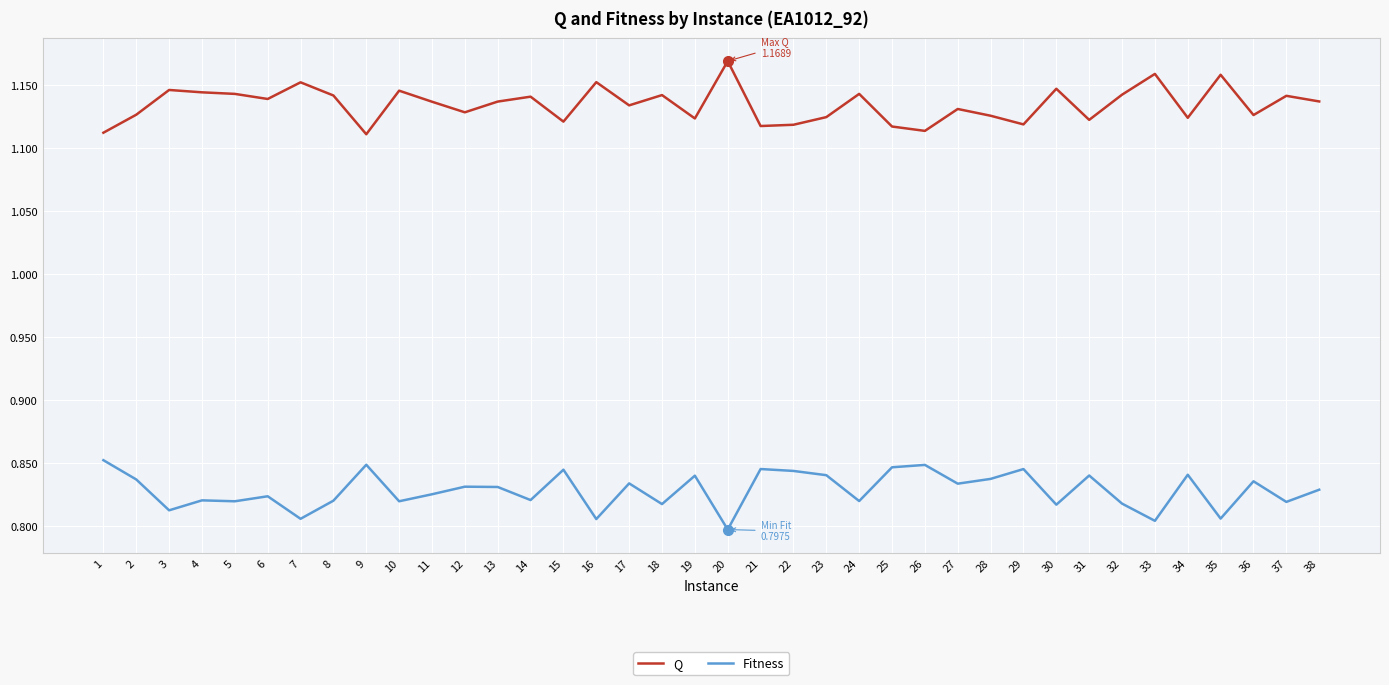

Rank the series by their maximum value, from highest to lowest.

Q, Fitness